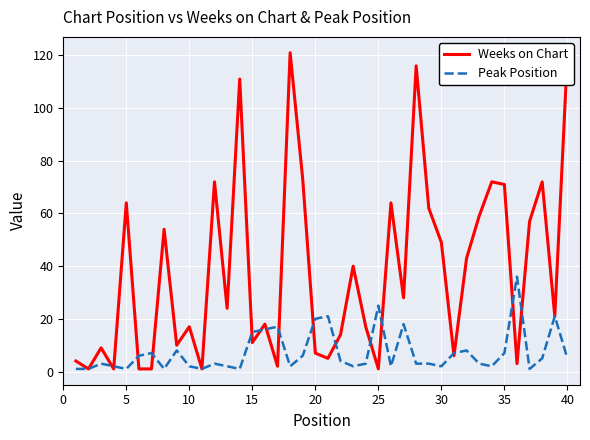

Which series has the largest total across all categories?

Weeks on Chart